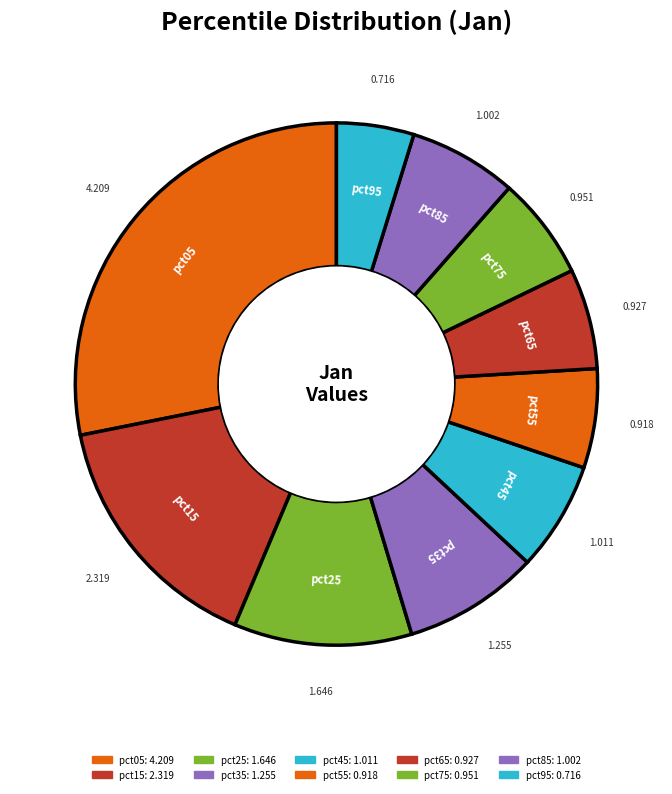

How many slices are in this pie chart?

10